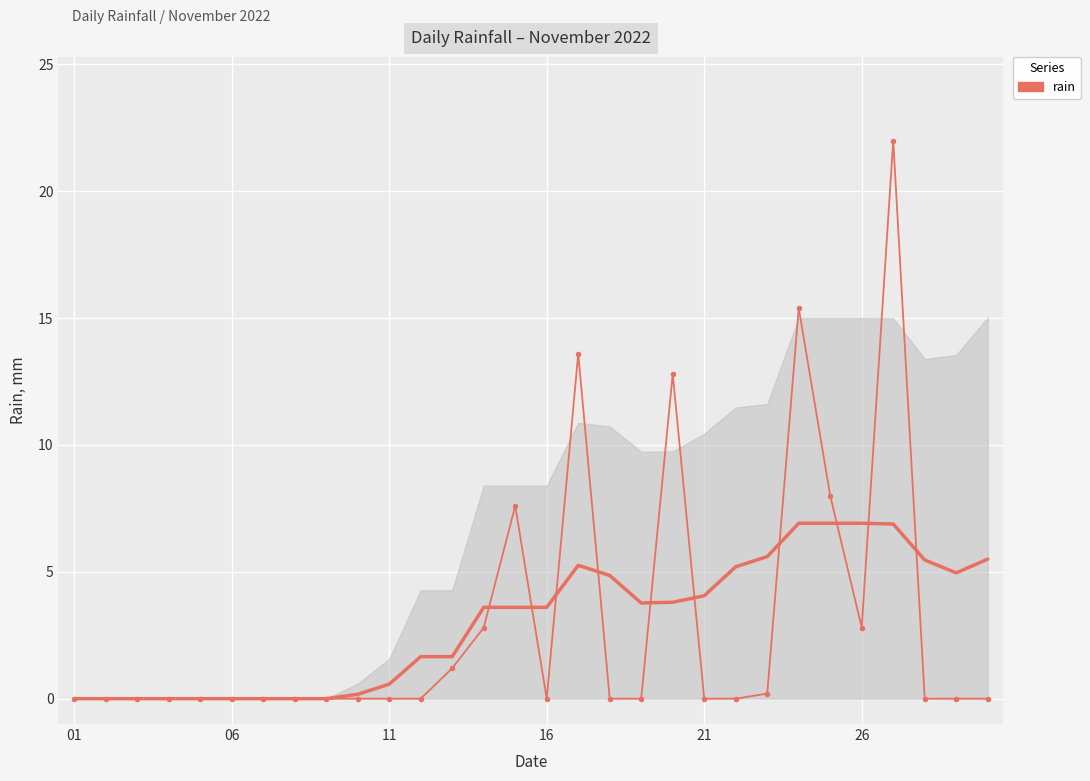

At which category does the chart reach its minimum across all series?

01